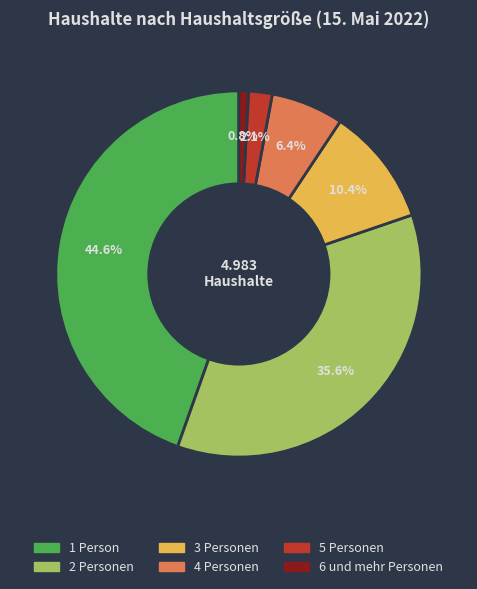

To the nearest percent, what is the difference between the 4 Personen and 2 Personen slice percentages?

29%